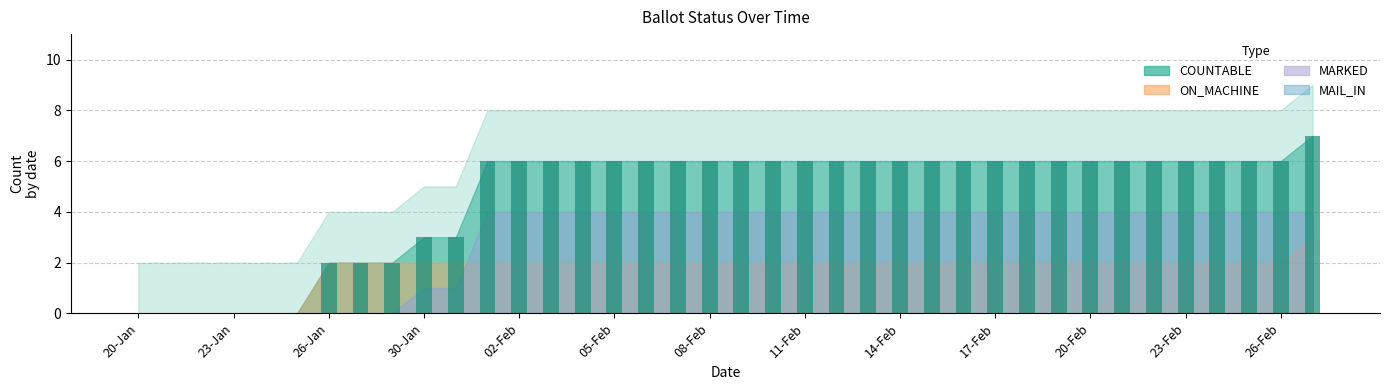

What is the sum of all values?

175